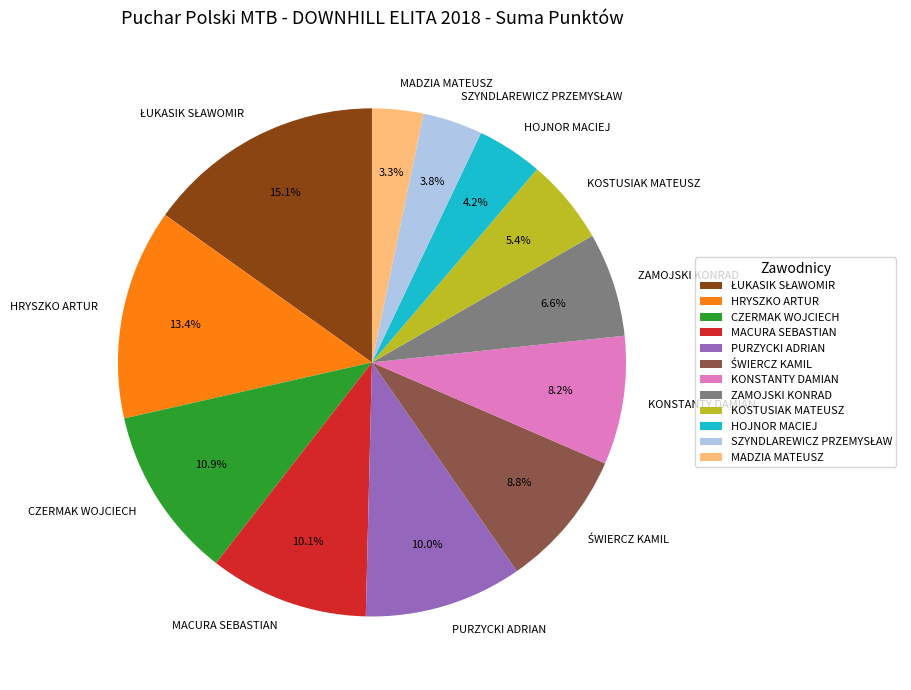

Is PURZYCKI ADRIAN the majority of the pie?

No